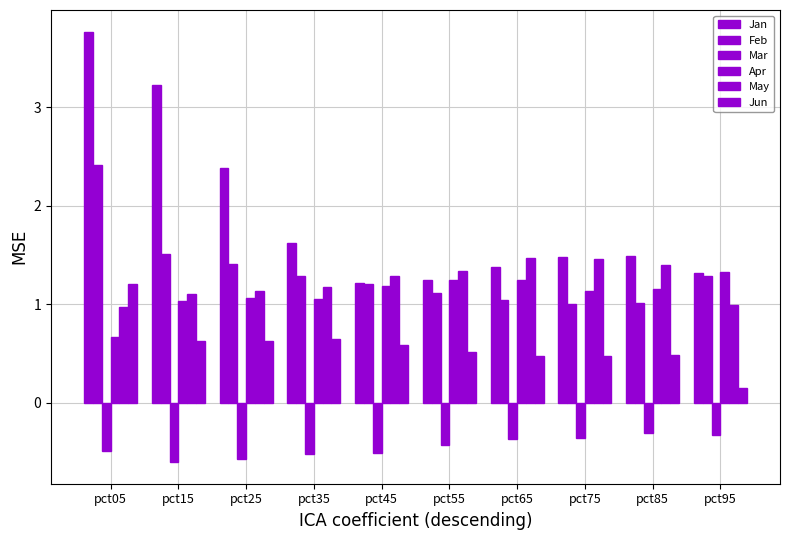

How many categories are shown in the chart?

10